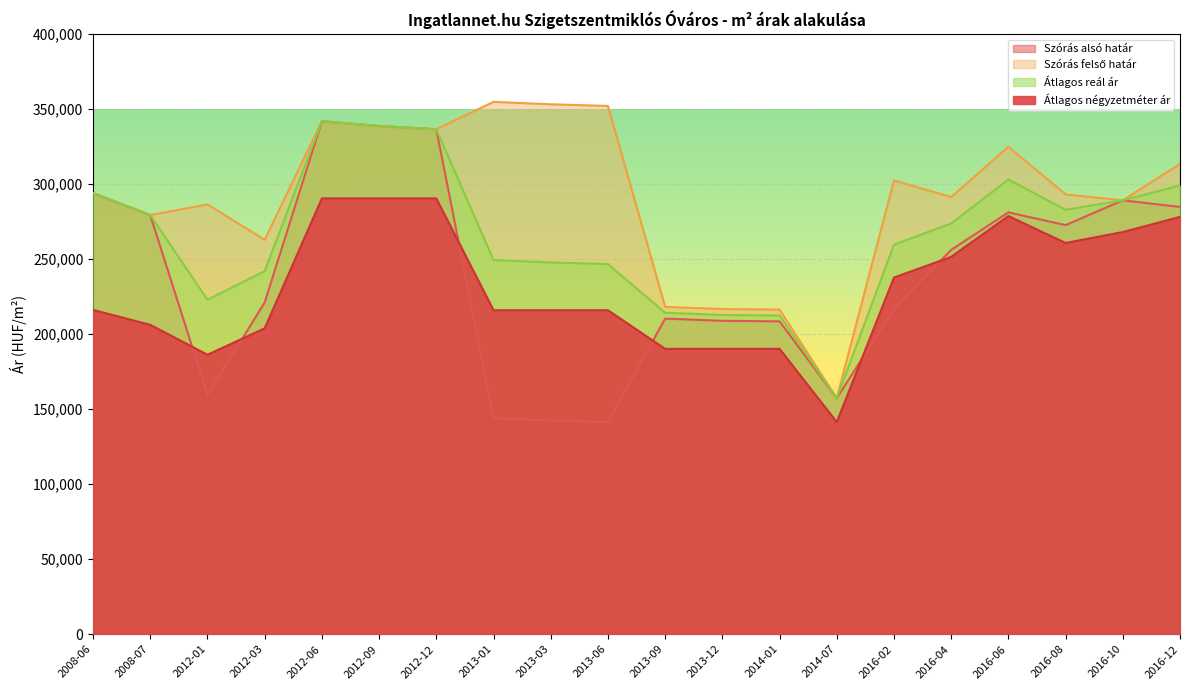

What position from the left is 2016-08?

18